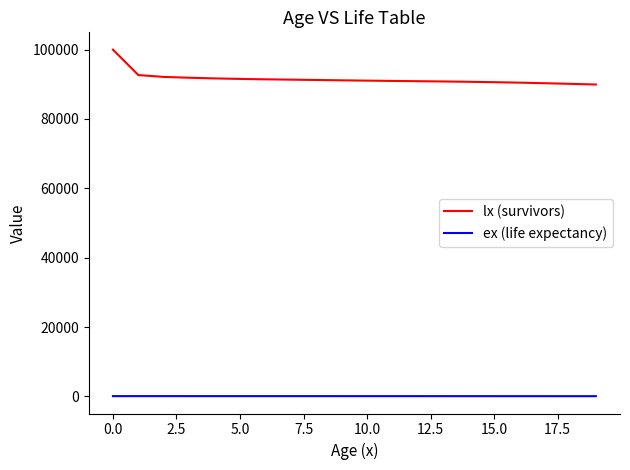

What is the maximum value for lx (survivors)?

100000.0